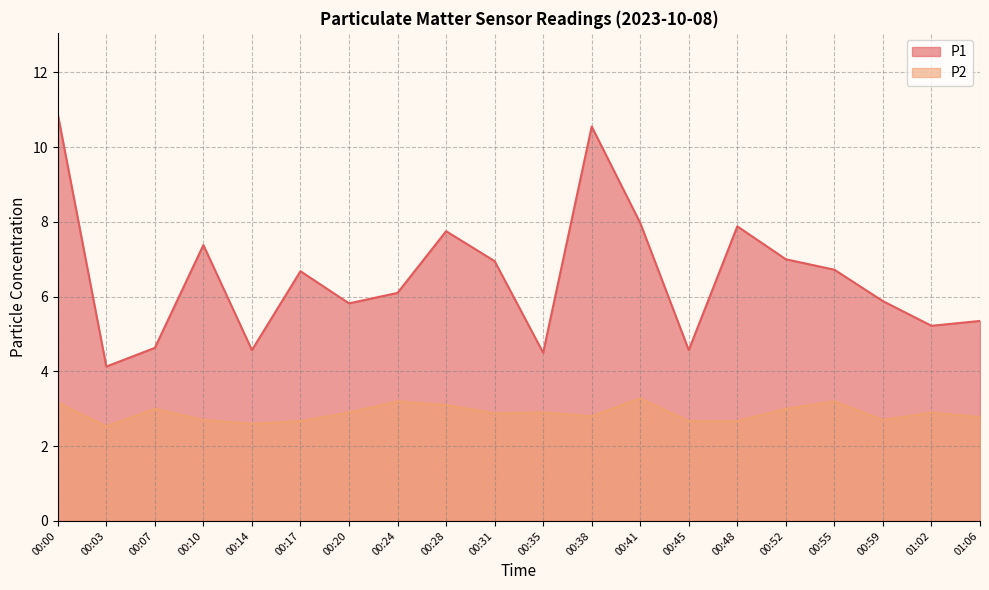

How many interior local peaks does the P2 series have?

6